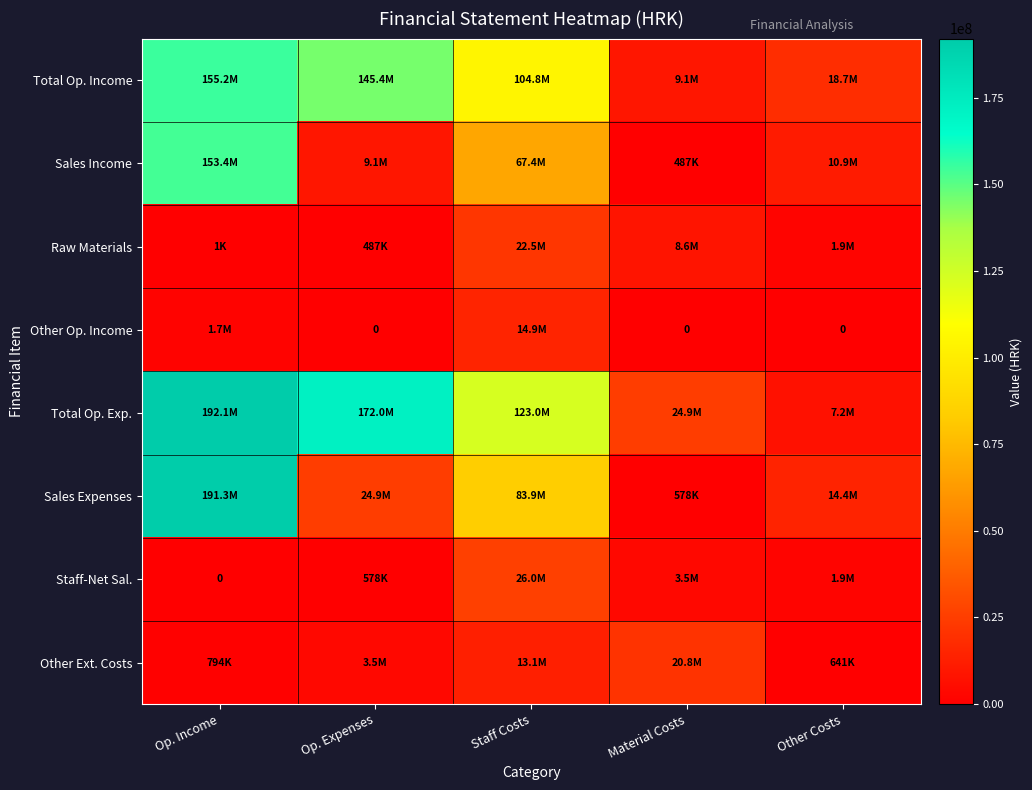

The value of Sales Expenses at Material Costs is 578308. True or false?

True